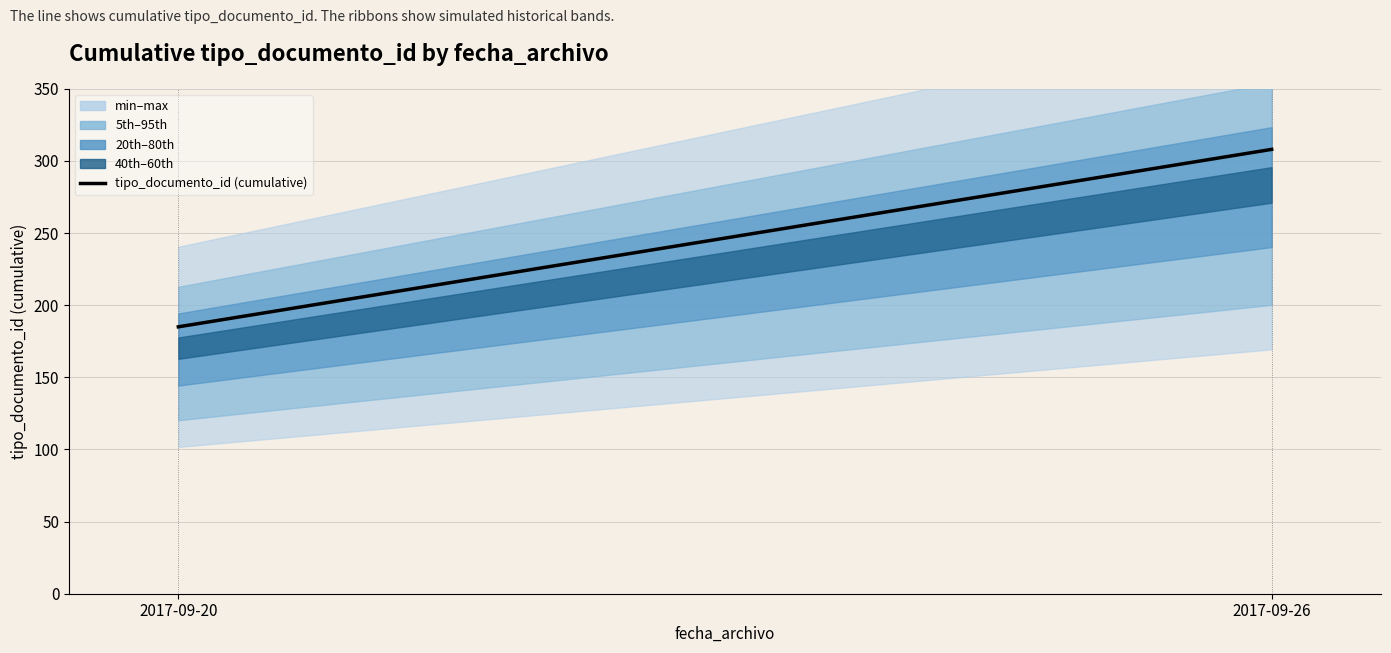

What is the average value?

246